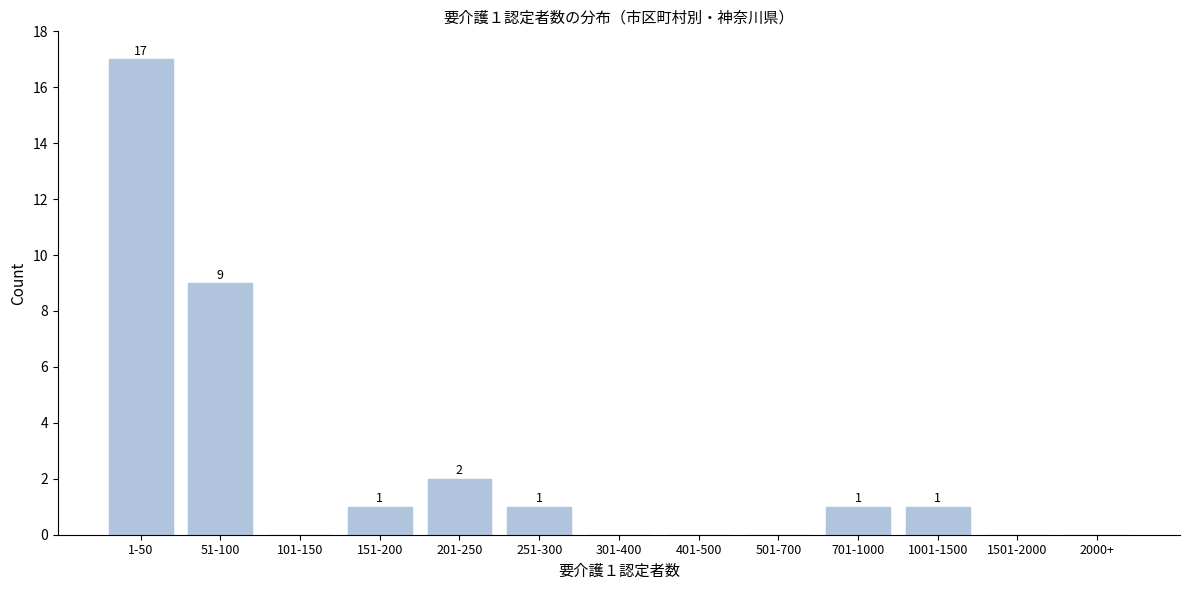

Reading left to right, extract all data points from this chart.

1-50=17	51-100=9	101-150=0	151-200=1	201-250=2	251-300=1	301-400=0	401-500=0	501-700=0	701-1000=1	1001-1500=1	1501-2000=0	2000+=0